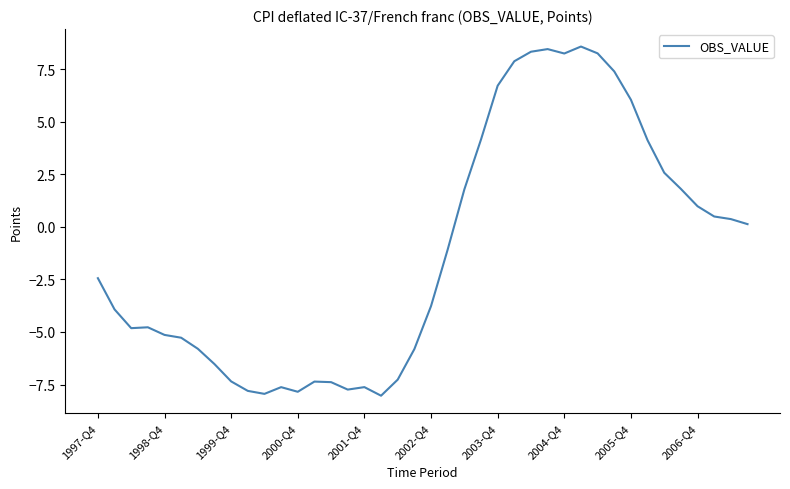

What is the difference between the maximum and minimum values?

16.6